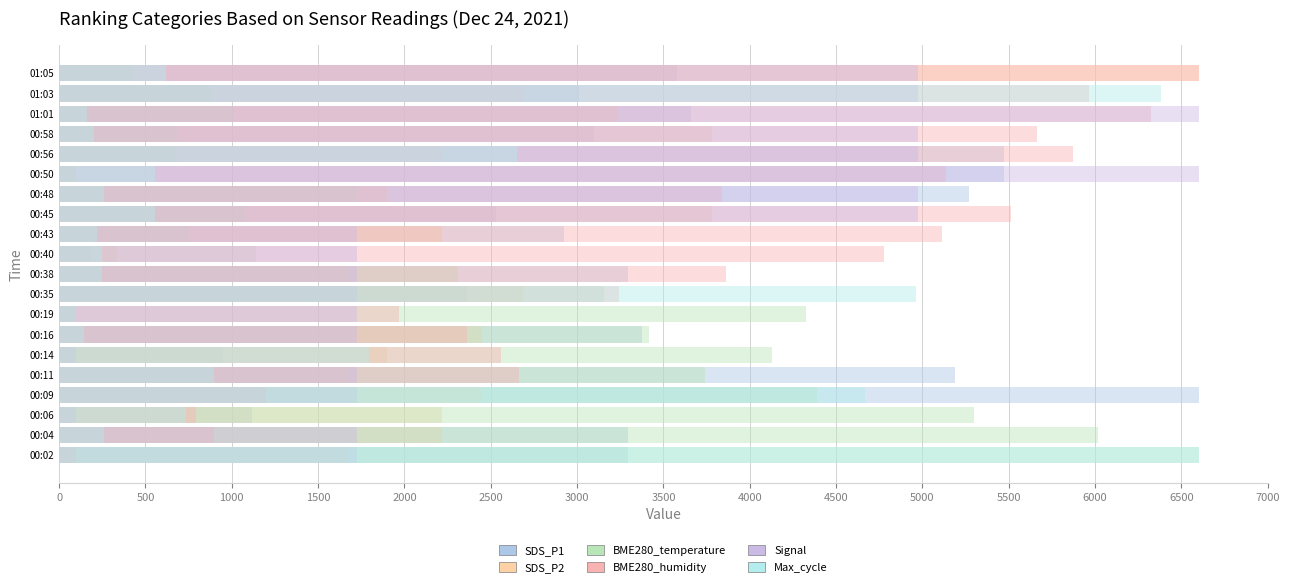

What are all the series names shown in the legend?

SDS_P1, SDS_P2, BME280_temperature, BME280_humidity, Signal, Max_cycle